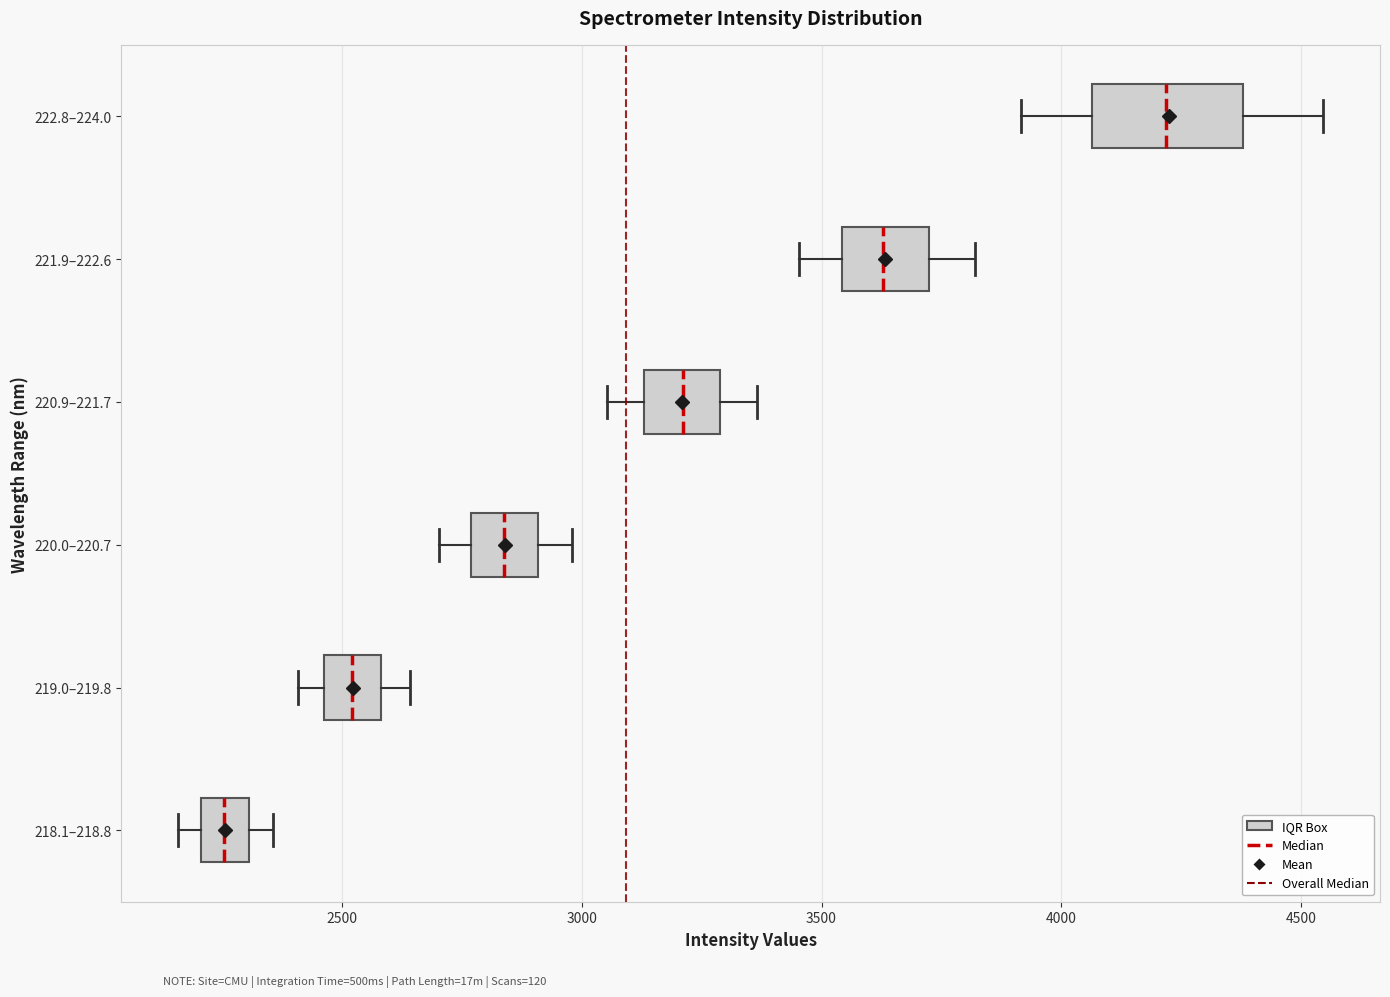

Comparing the boxes themselves (not the whiskers), which one is the widest?

222.8–224.0